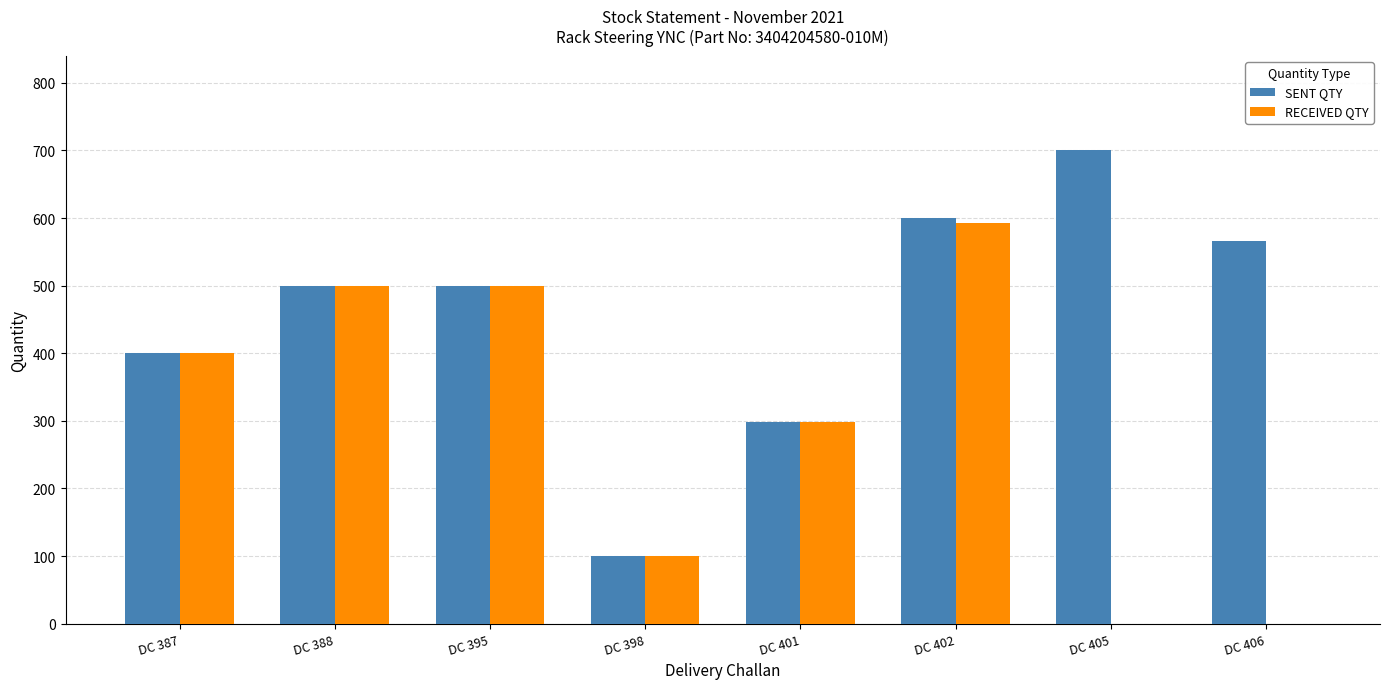

True or false: SENT QTY has a value of 500 at DC 388.

True